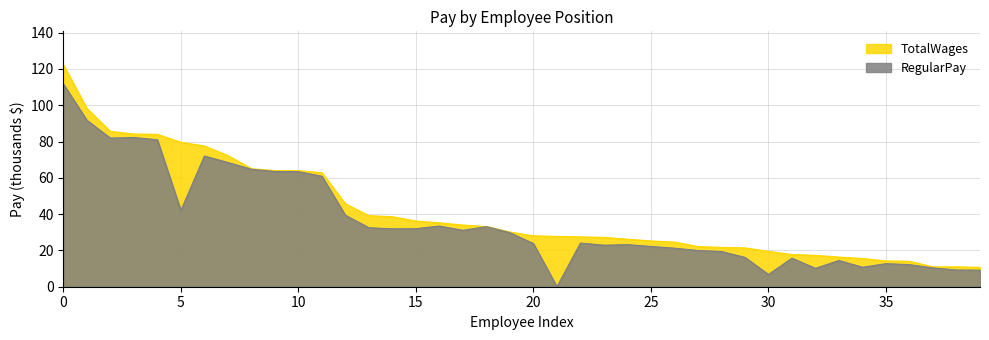

The RegularPay series shows 9.5 at 25. True or false?

False